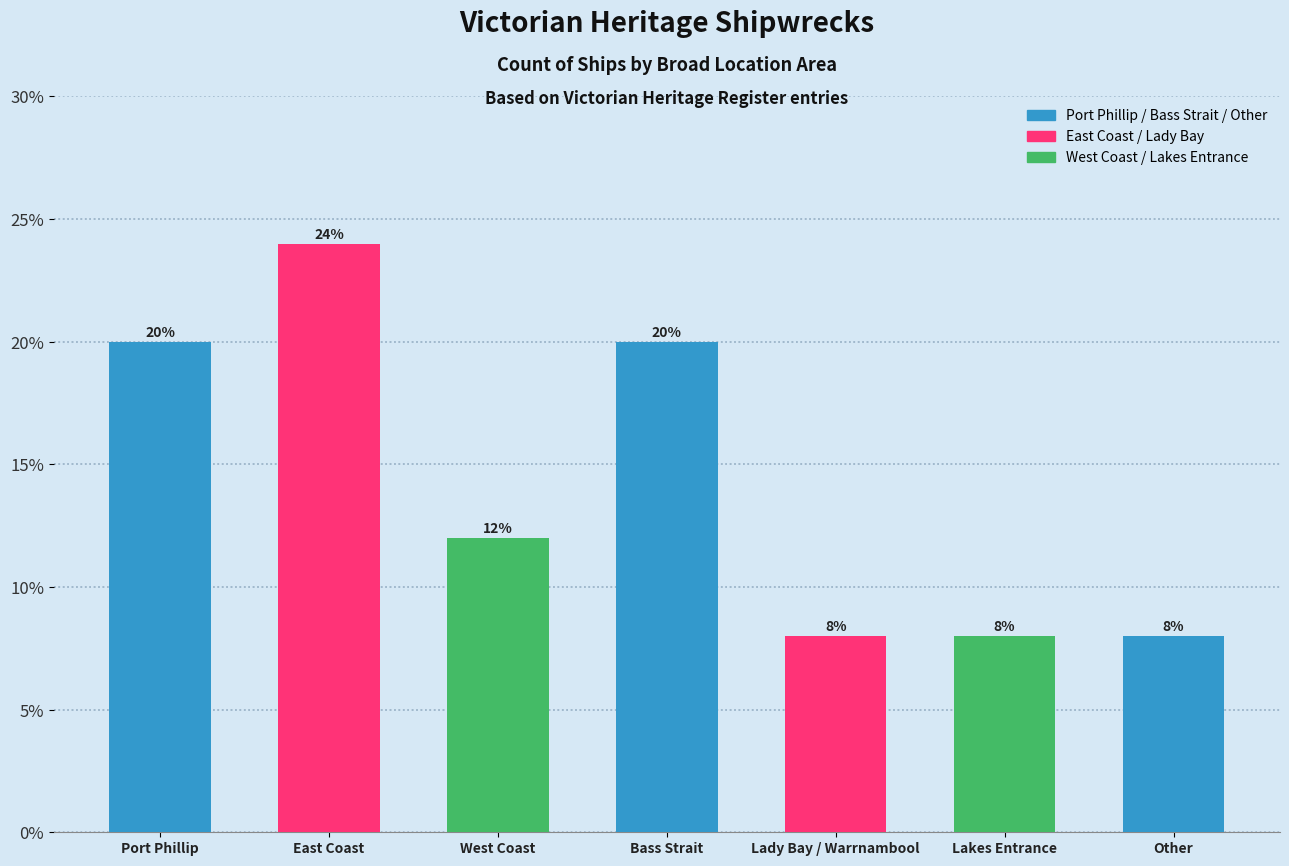

What is the value of the 7th bar from the left?

8